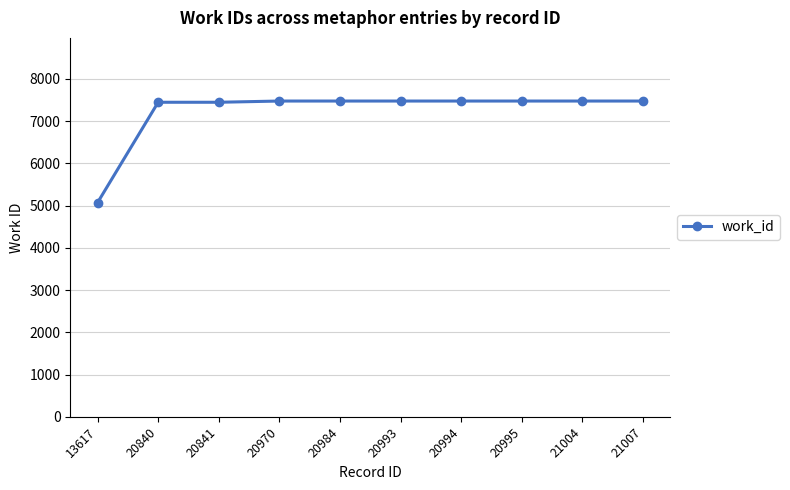

What is the value of the 10th point from the left?

7476